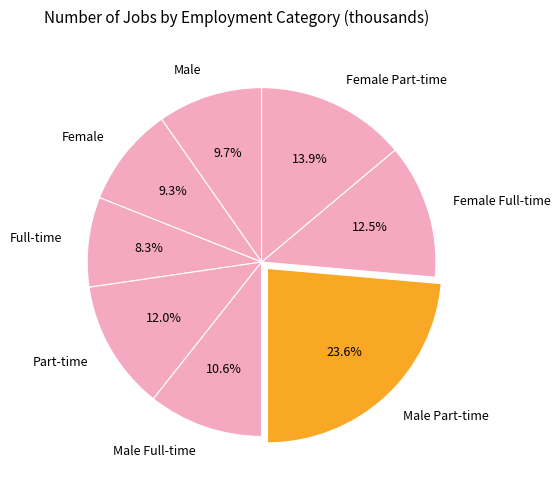

Which slice is the largest?

Male Part-time